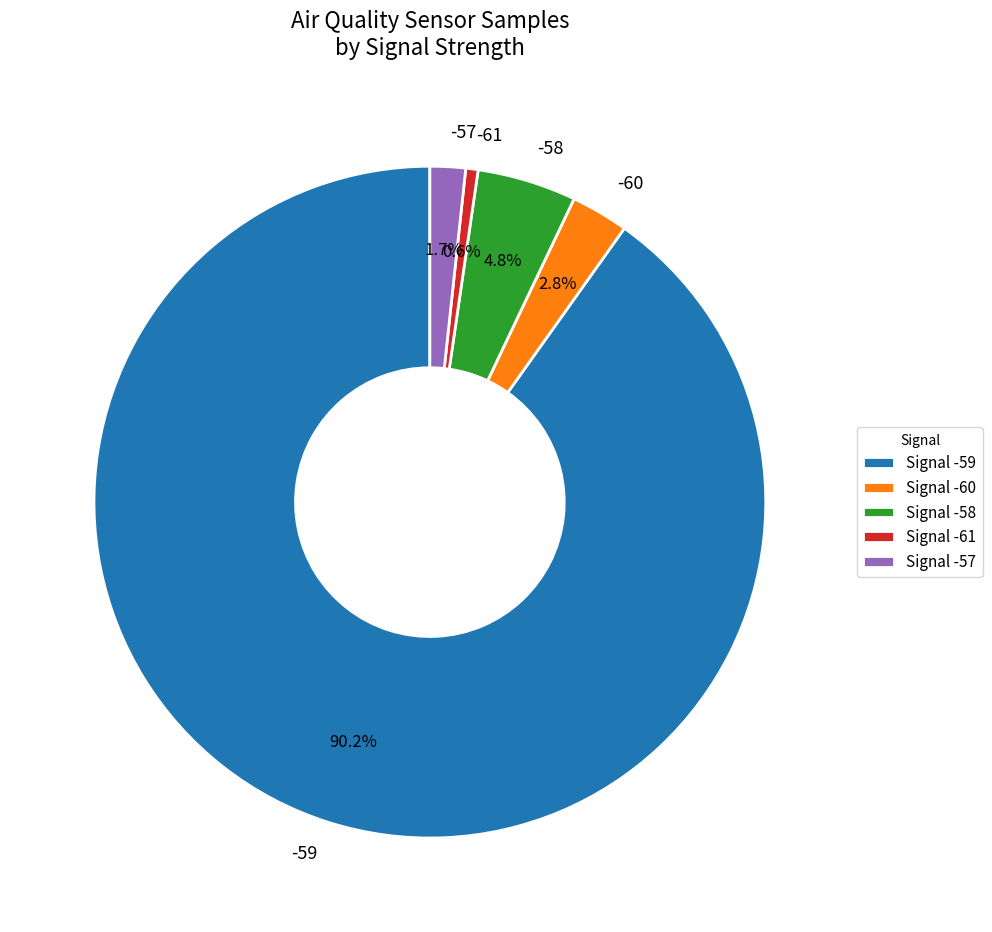

How many segments does this pie chart have?

5